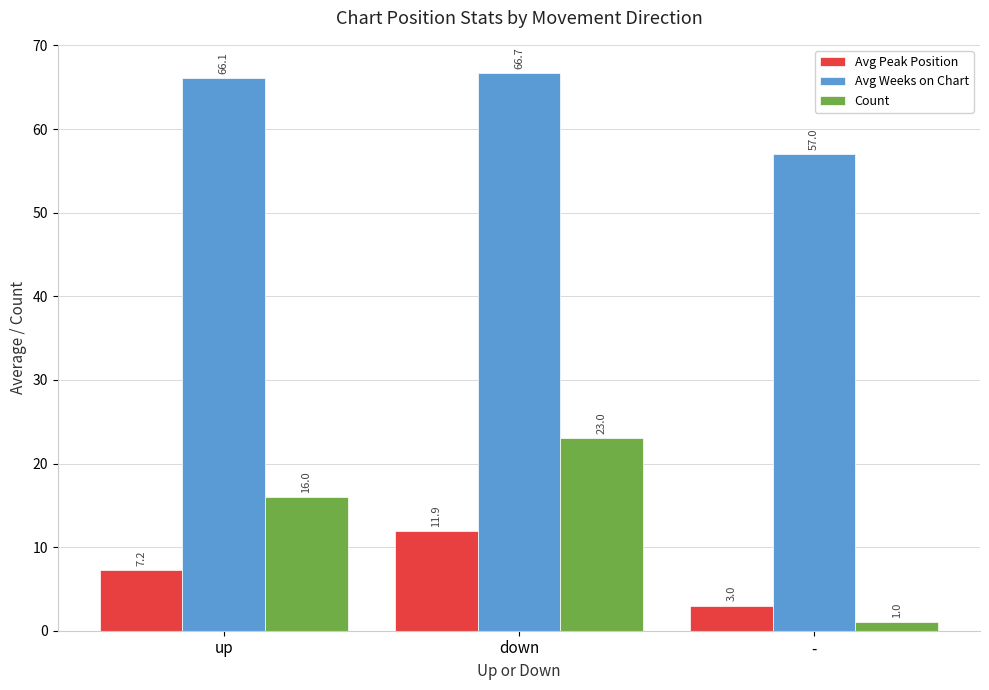

Rank the categories by Avg Weeks on Chart value from highest to lowest.

down, up, -